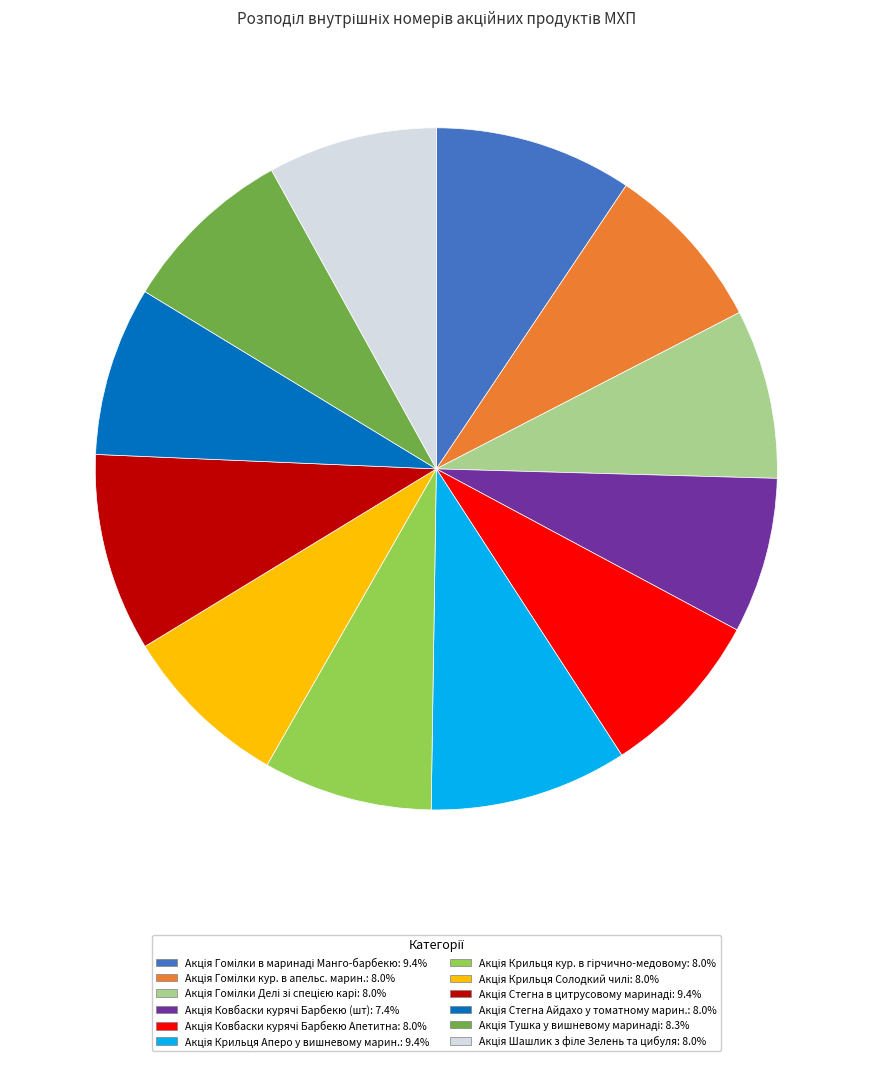

Is there any slice that represents more than half of the pie?

No